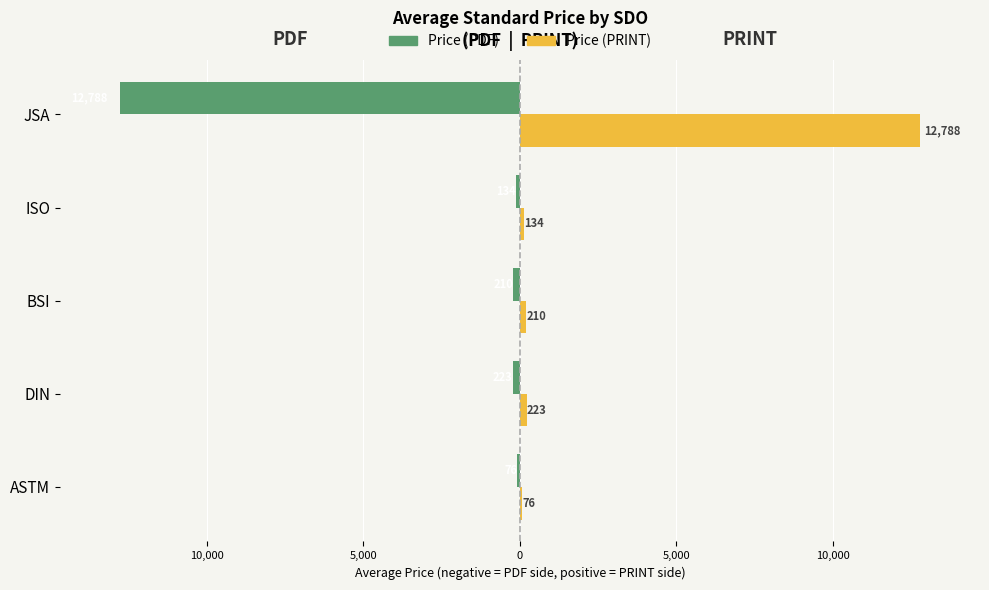

Rank the series by their maximum value, from lowest to highest.

Price (PDF), Price (PRINT)